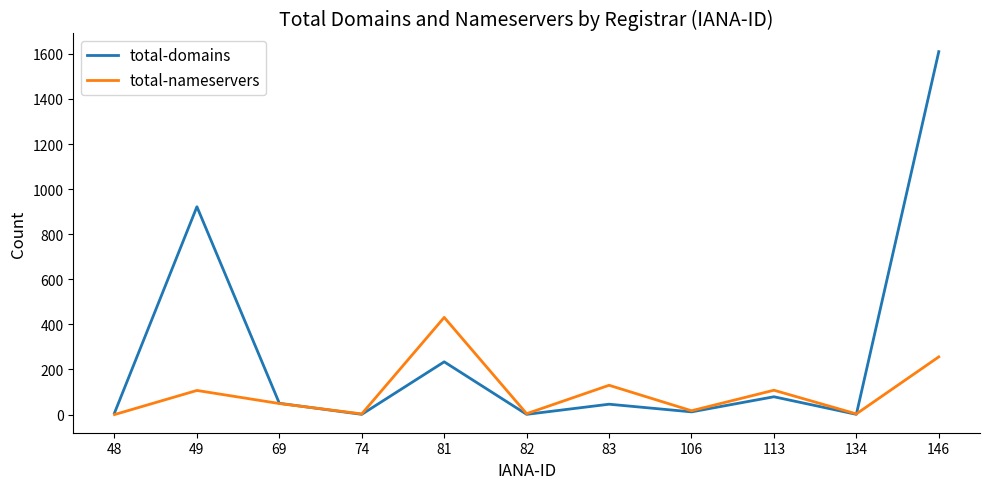

Is the value of total-domains at 83 greater than the value of total-nameservers at 106?

Yes